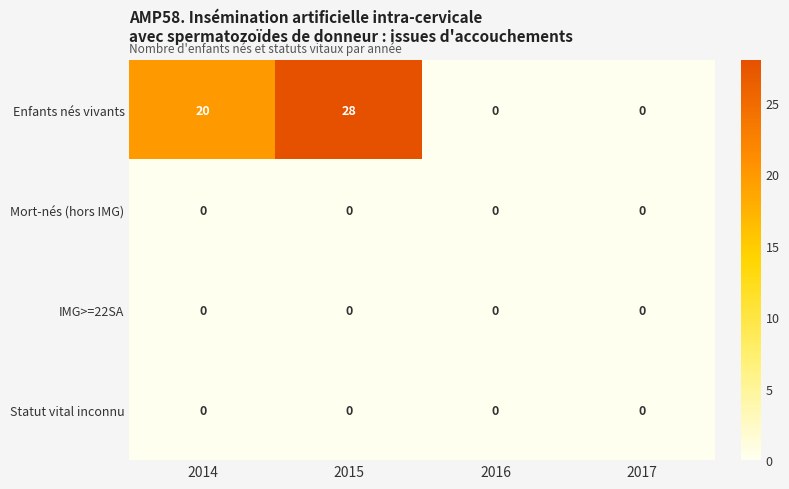

Which series changed the most between 2015 and 2016?

Enfants nés vivants